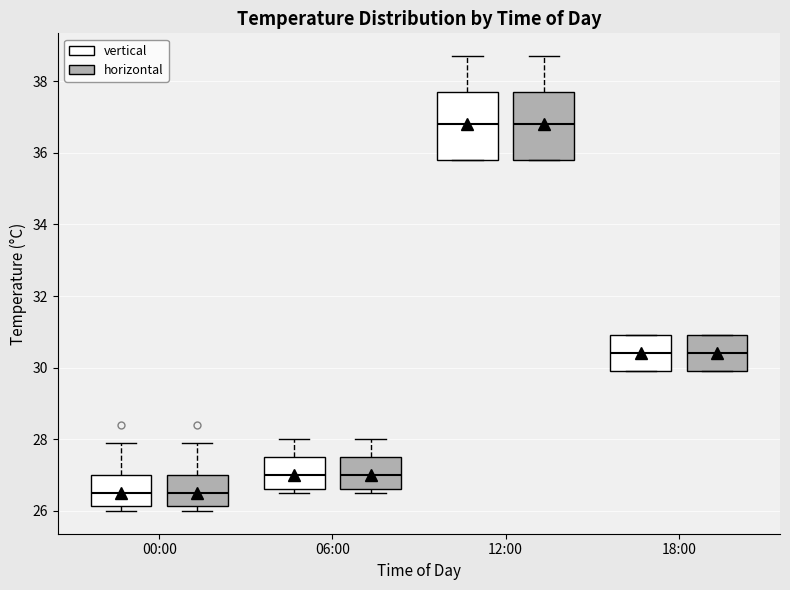

Reading left to right, read every box against the y-axis: the position of its median line, the range the box covers, and the ends of its whiskers. The values are not printed on the chart, so give them approximately, as read against the axis.

00:00 (vertical): median 26.6, box 26.2 to 27.0, whiskers 26.0 to 28.0
00:00 (horizontal): median 26.6, box 26.2 to 27.0, whiskers 26.0 to 28.0
06:00 (vertical): median 27.0, box 26.6 to 27.6, whiskers 26.6 (just below the box's lower edge) to 28.0
06:00 (horizontal): median 27.0, box 26.6 to 27.6, whiskers 26.6 (just below the box's lower edge) to 28.0
12:00 (vertical): median 36.8, box 35.8 to 37.8, whiskers 35.8 to 38.8
12:00 (horizontal): median 36.8, box 35.8 to 37.8, whiskers 35.8 to 38.8
18:00 (vertical): median 30.4, box 30.0 to 31.0, whiskers 30.0 to 31.0
18:00 (horizontal): median 30.4, box 30.0 to 31.0, whiskers 30.0 to 31.0